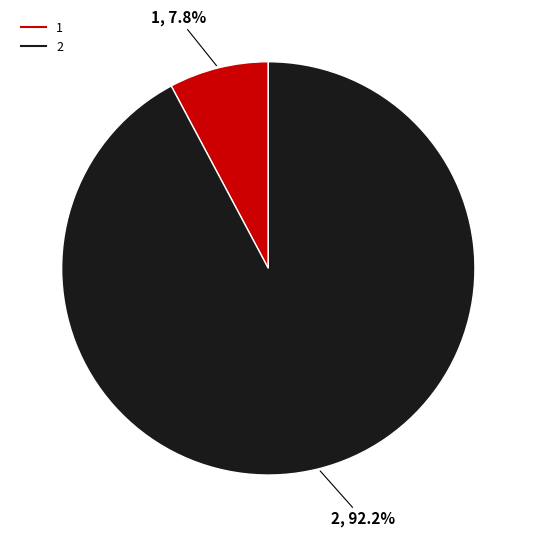

How many slices are in this pie chart?

2